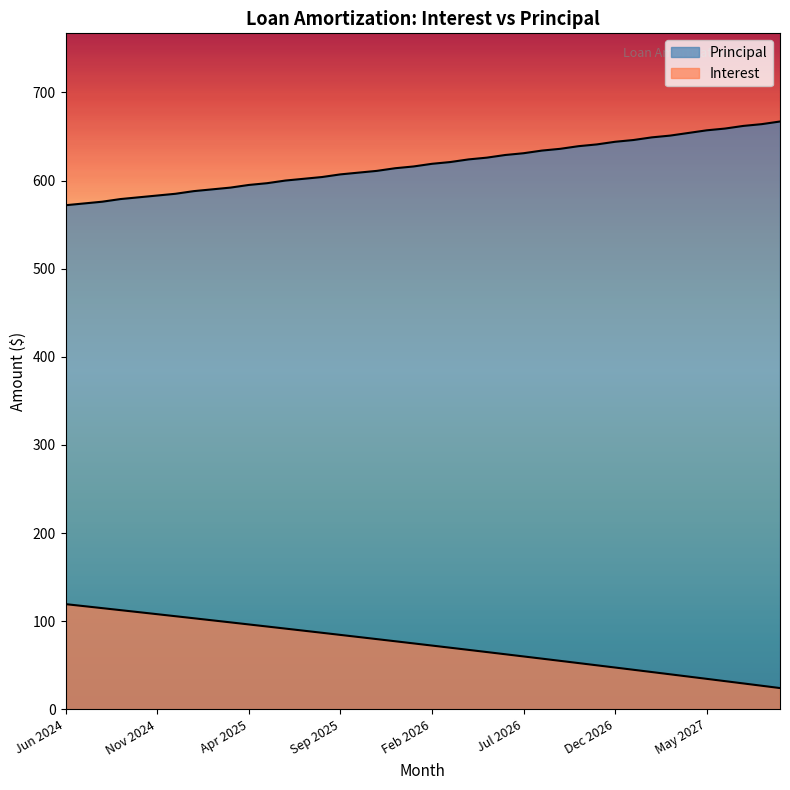

What is the sum of all Interest values?

2918.0